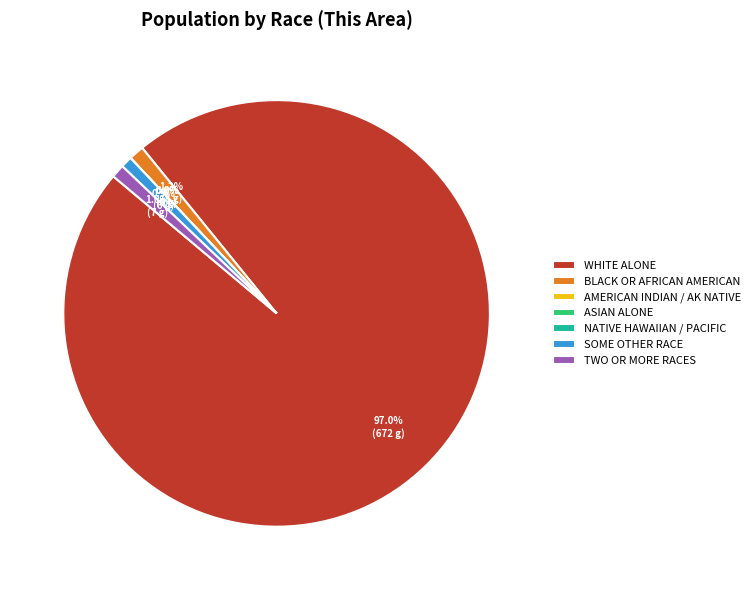

Combined, do American Indian and Alaska Native and Native Hawaiian and Other Pacific account for over 50%?

No